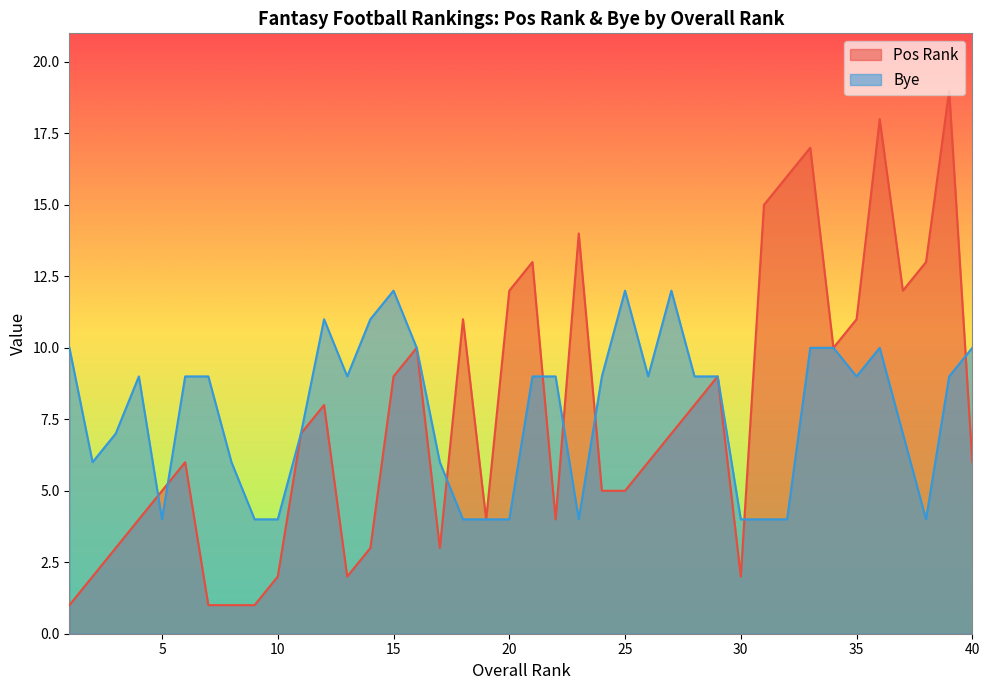

How many lines are shown in the chart?

2